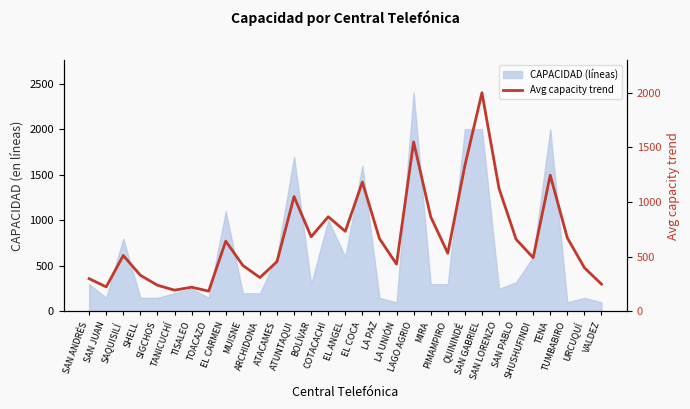

Reading left to right, extract all data points from this chart.

SAN ANDRÉS=300	SAN JUAN=225	SAQUISILÍ=512	SHELL=331	SIGCHOS=240	TANICUCHÍ=195	TISALEO=222	TOACAZO=186	EL CARMEN=643	MUISNE=421	ARCHIDONA=310	ATACAMES=456	ATUNTAQUI=1050	BOLÍVAR=683	COTACACHI=866	EL ANGEL=733	EL COCA=1183	LA PAZ=666	LA UNIÓN=433	LAGO AGRIO=1550	MIRA=866	PIMAMPIRO=533	QUININDÉ=1333	SAN GABRIEL=2000	SAN LORENZO=1125	SAN PABLO=660	SHUSHUFINDI=492	TENA=1246	TUMBABIRO=673	URCUQUÍ=400	VALDEZ=250